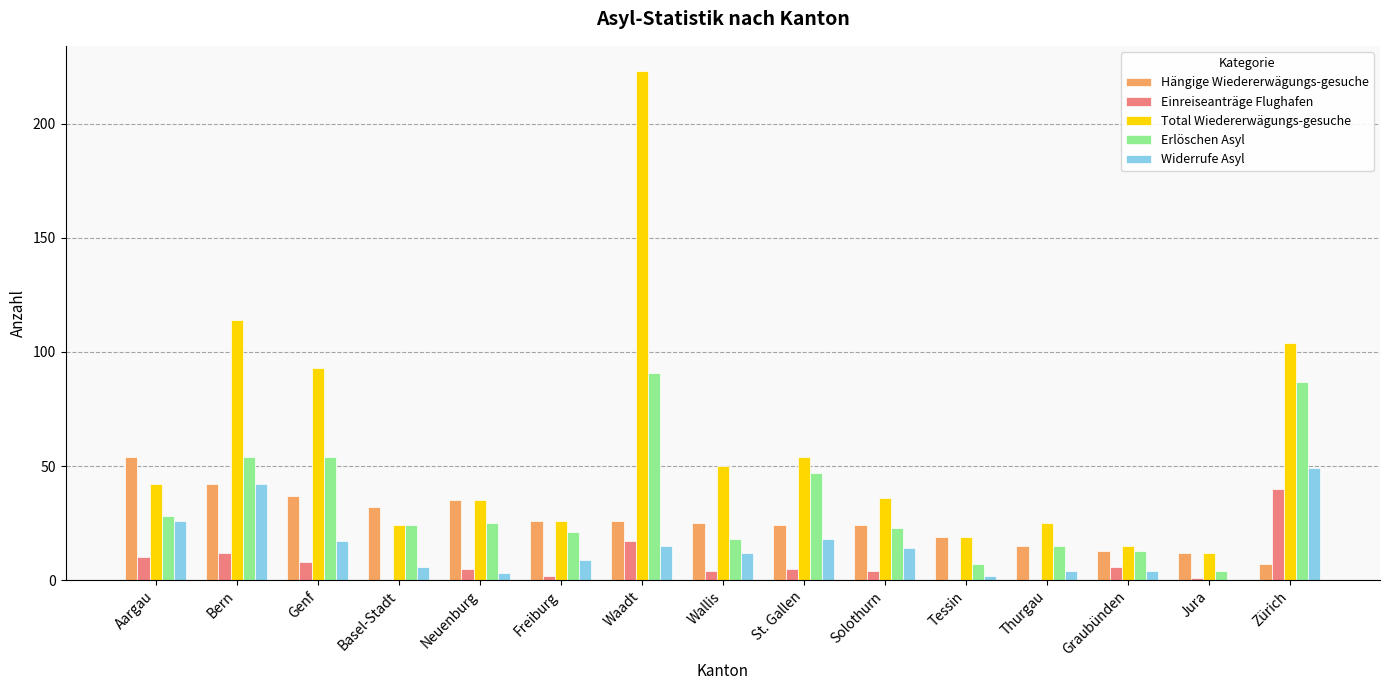

What is the sum of all Hängige Wiedererwägungs-gesuche values?

391